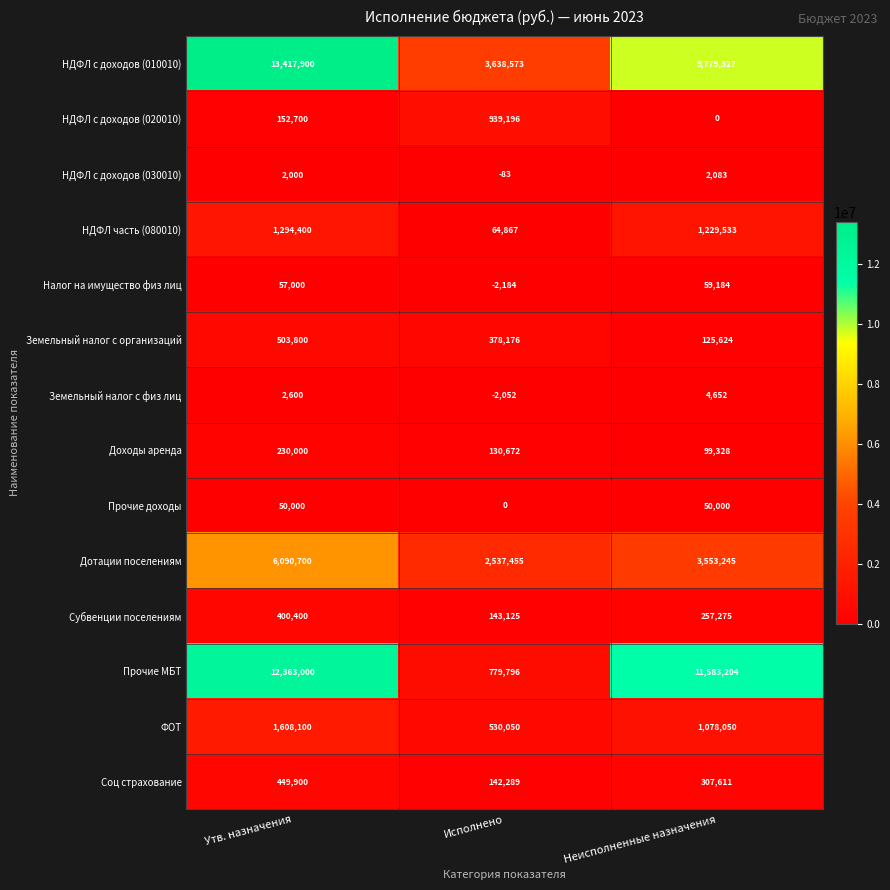

Which series has the largest range (max minus min)?

Прочие МБТ